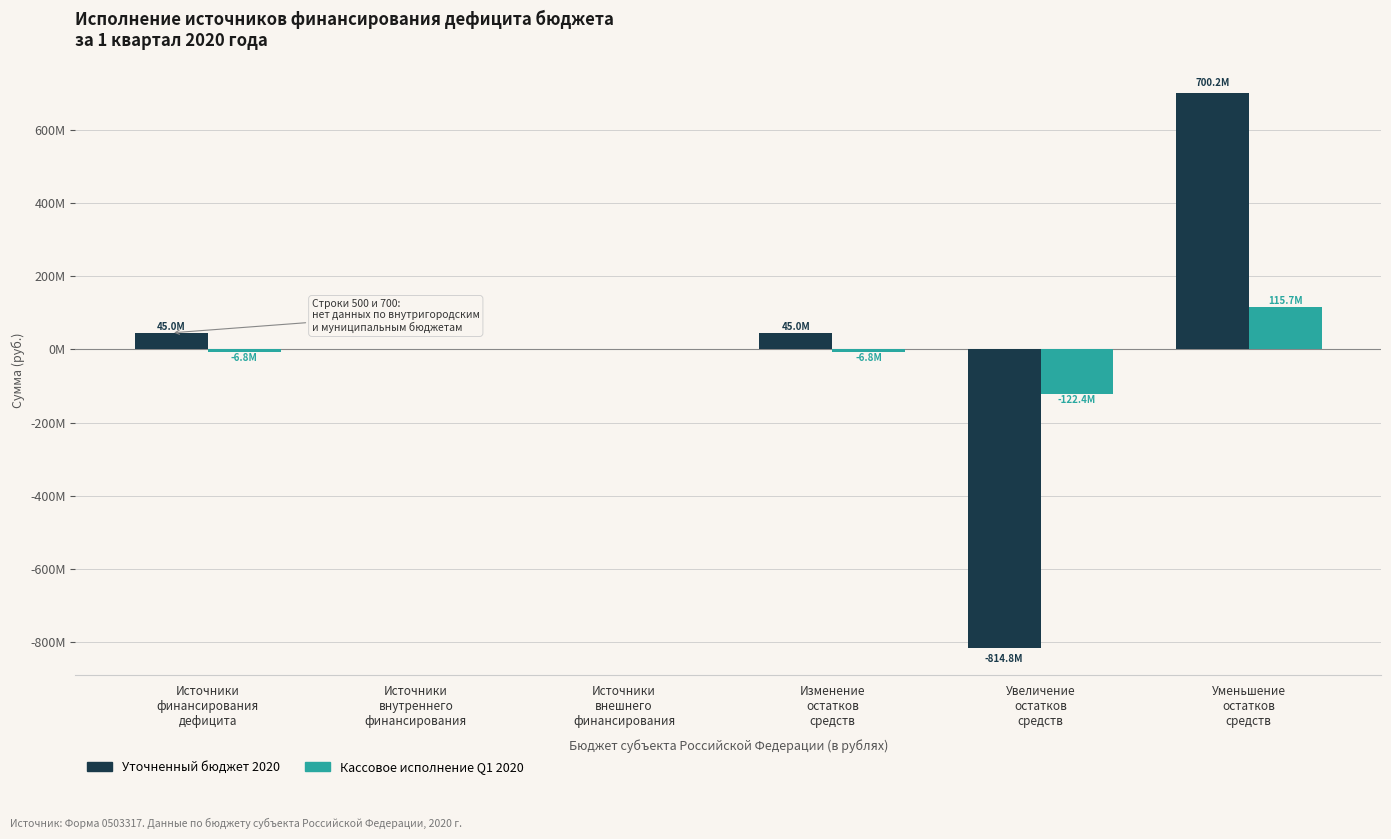

What are all the series names shown in the legend?

Уточненный бюджет 2020, Кассовое исполнение Q1 2020